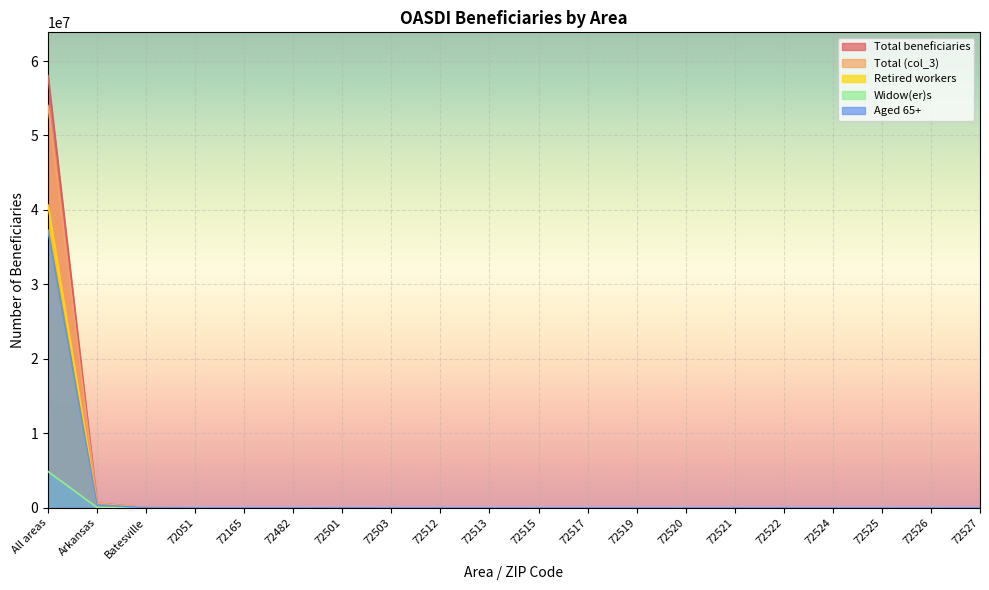

What is the sum of the Total beneficiaries values at 72521 and 72519?

1934